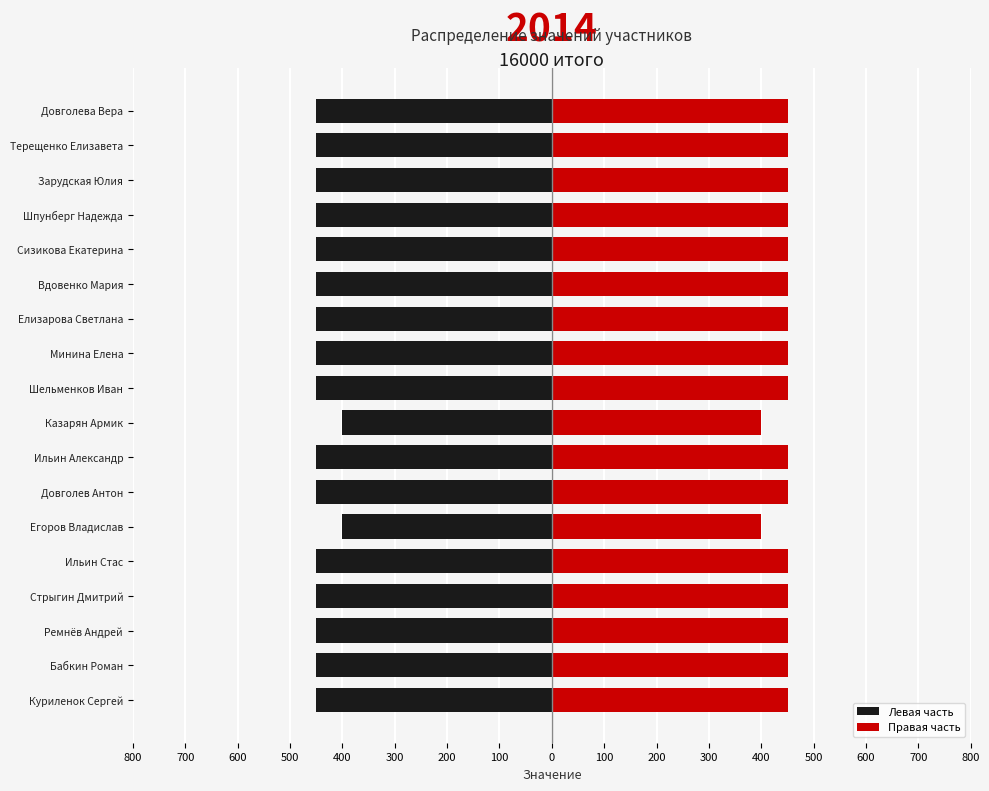

What is the difference between the maximum and second lowest values in the Правая часть series?

50